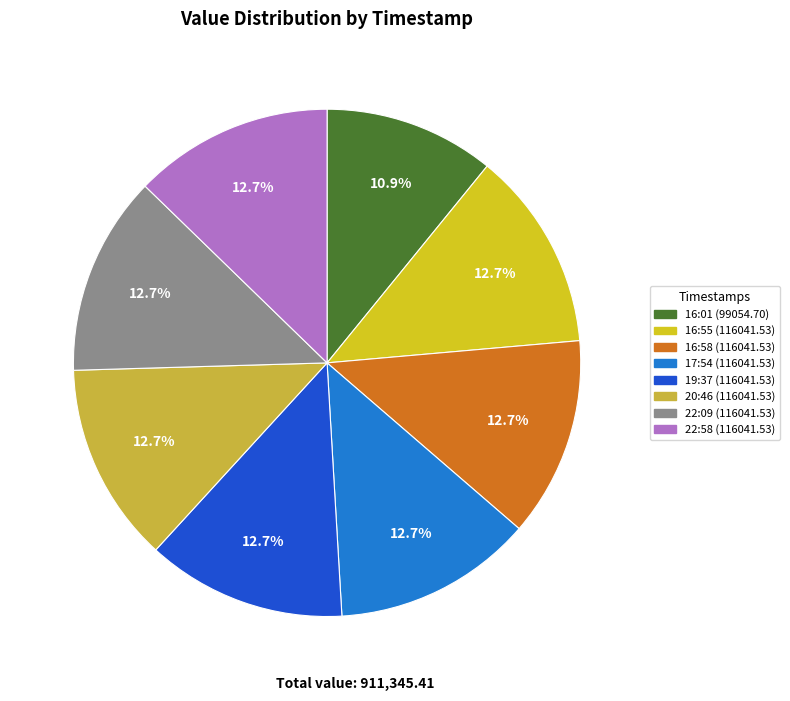

Which category has the smallest portion of the pie?

2019-01-24T16:01